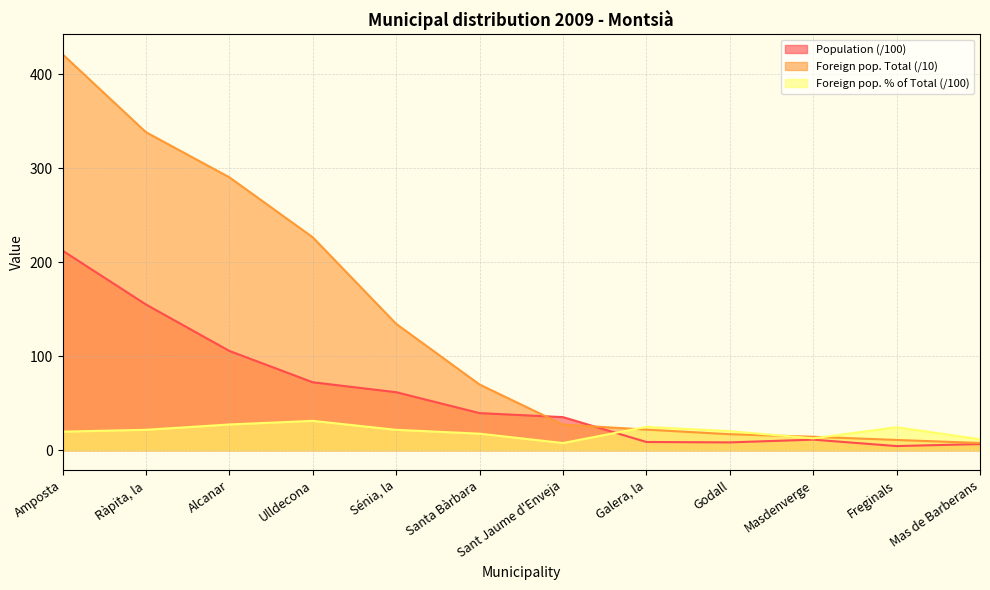

Reading left to right, transcribe all the data shown in this chart.

Population: 212.4	155.1	105.7	72.4	61.8	39.5	35.3	8.8	8.4	11.3	4.5	6.6
Foreign population Total: 421.3	338.4	290.4	226.6	134.5	70.0	27.3	22.0	17.1	14.4	11.0	7.8
Foreign population % of Total: 19.8	21.8	27.5	31.3	21.8	17.7	7.7	24.9	20.3	12.7	24.5	11.8